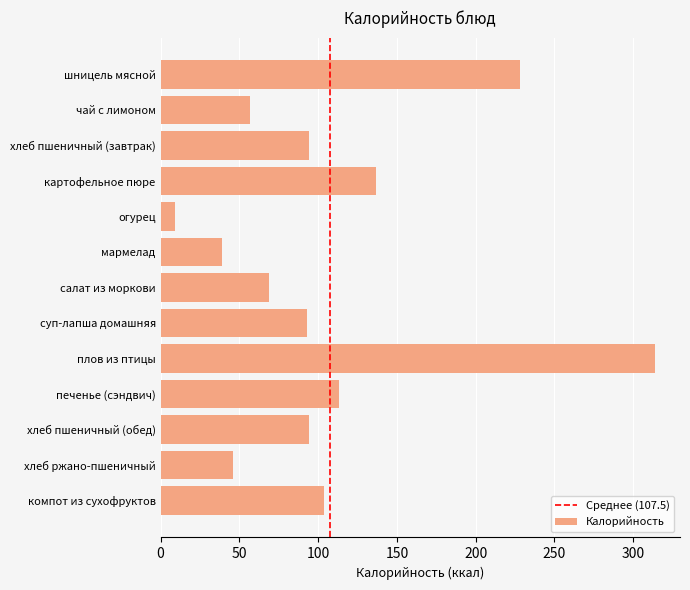

What is the greatest value displayed?

314